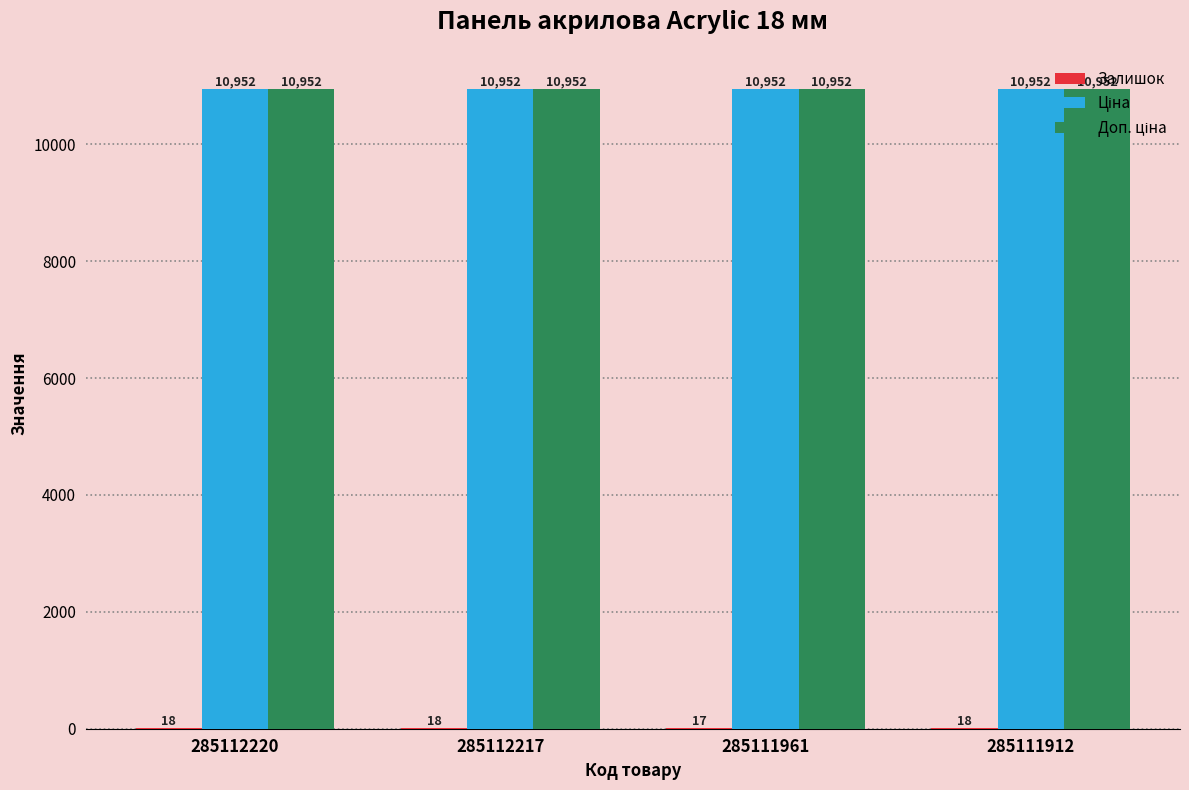

What is the greatest value displayed?

10952.0